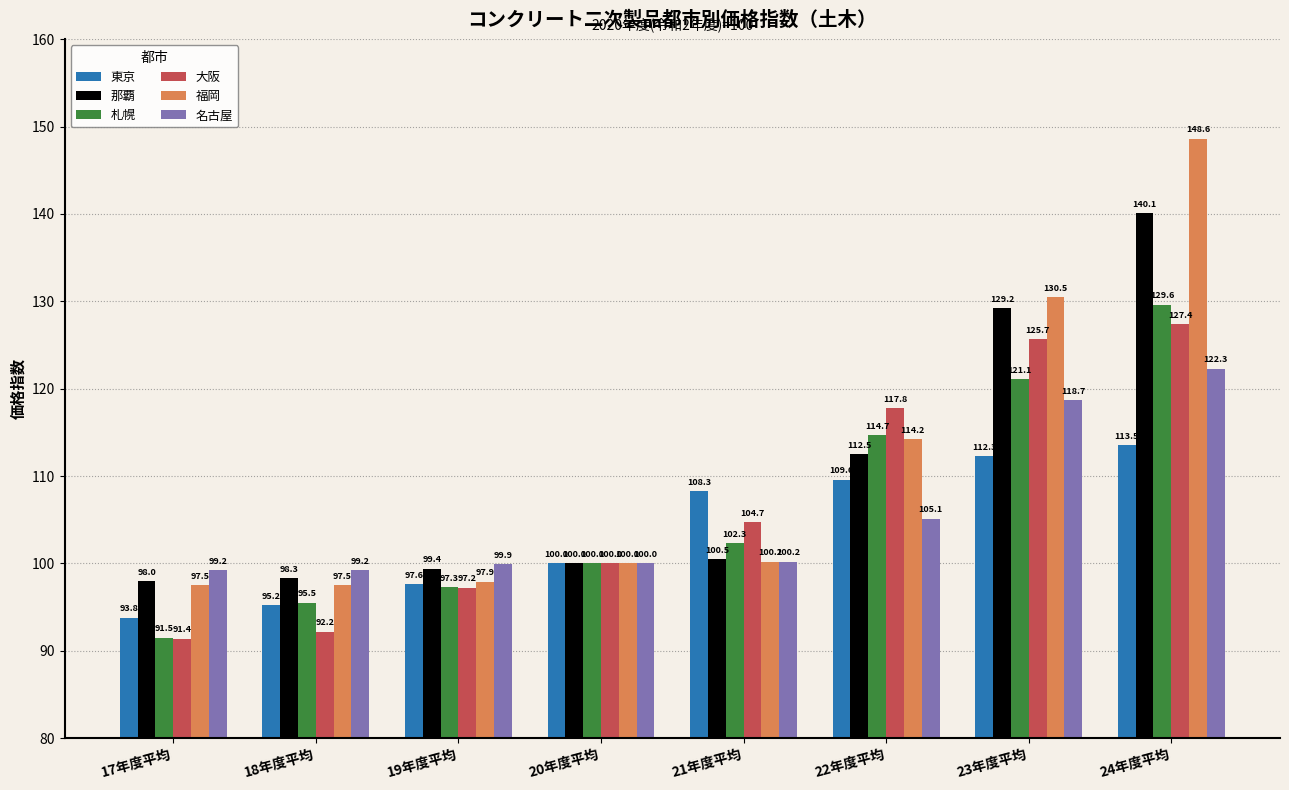

Is it true that 札幌 equals 97.3 at 19年度平均?

True